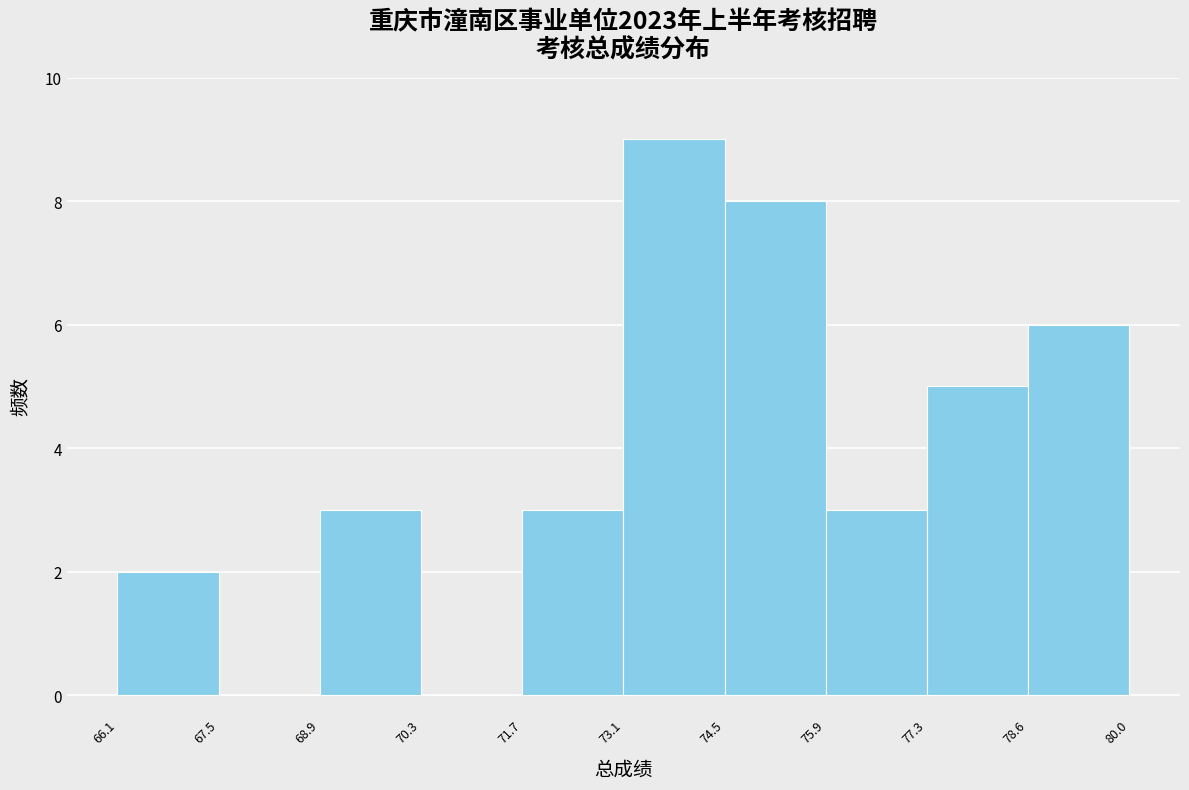

What is the height of the bar covering 71.7 to 73.1 on the x-axis? The values are not printed on the chart, so give them approximately, as read against the axis.

3